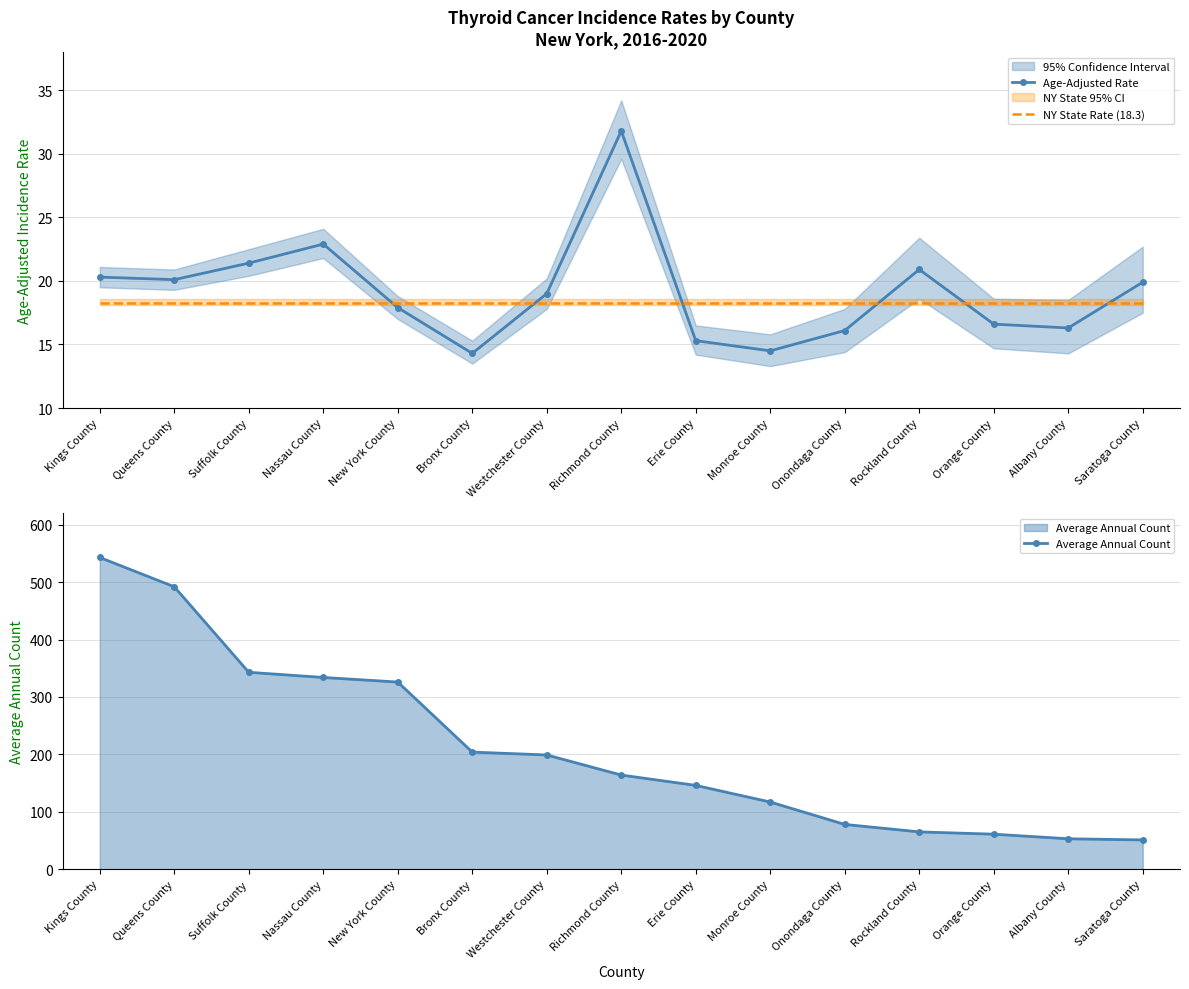

What is the label of the 3rd point from the right?

Orange County